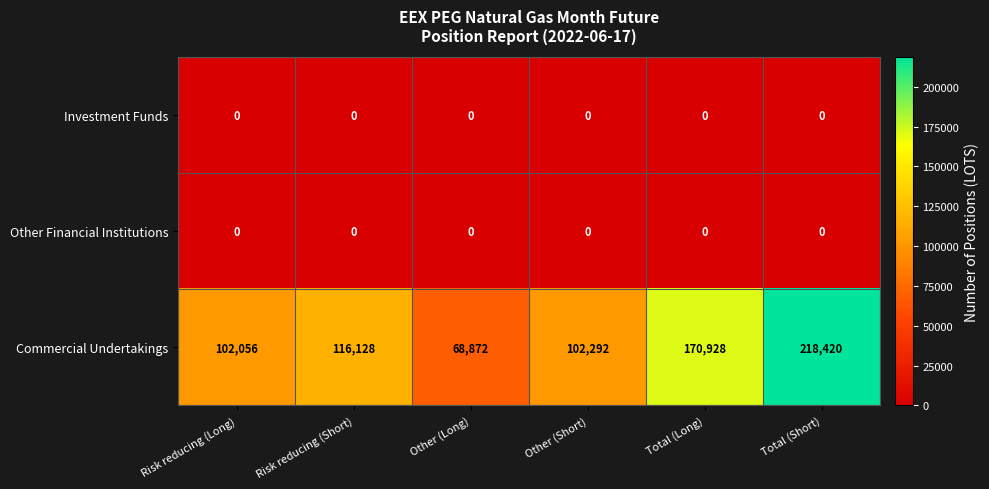

What is the sum of all Commercial Undertakings values?

778696